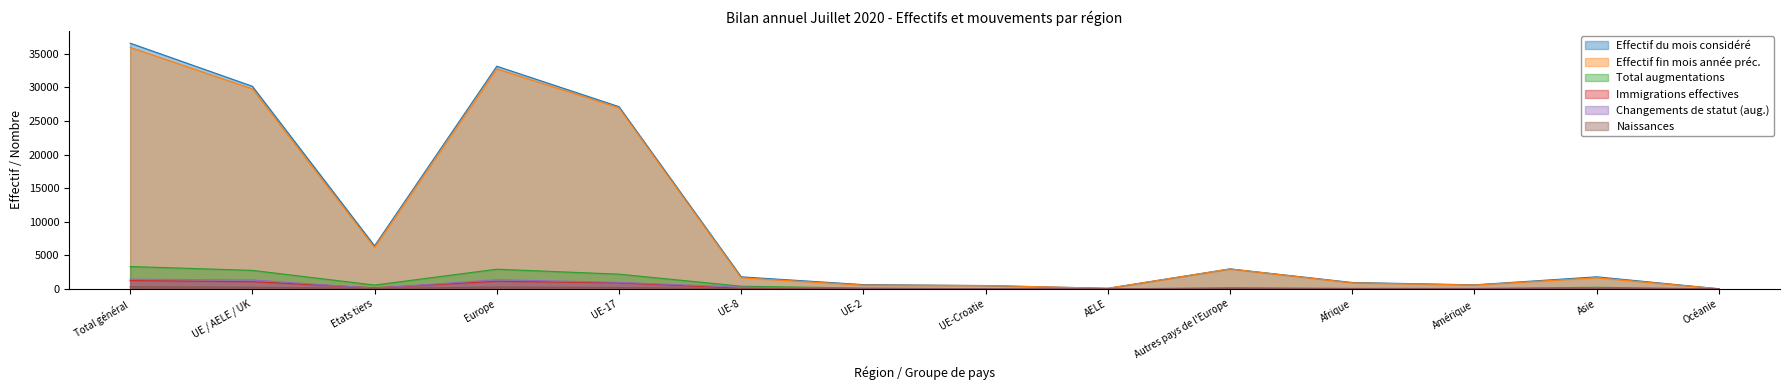

Rank the categories by Total augmentations value from lowest to highest.

Océanie, AELE, UE-Croatie, Amérique, Afrique, UE-2, Autres pays de l'Europe, Asie, UE-8, Etats tiers, UE-17, UE / AELE / UK, Europe, Total général